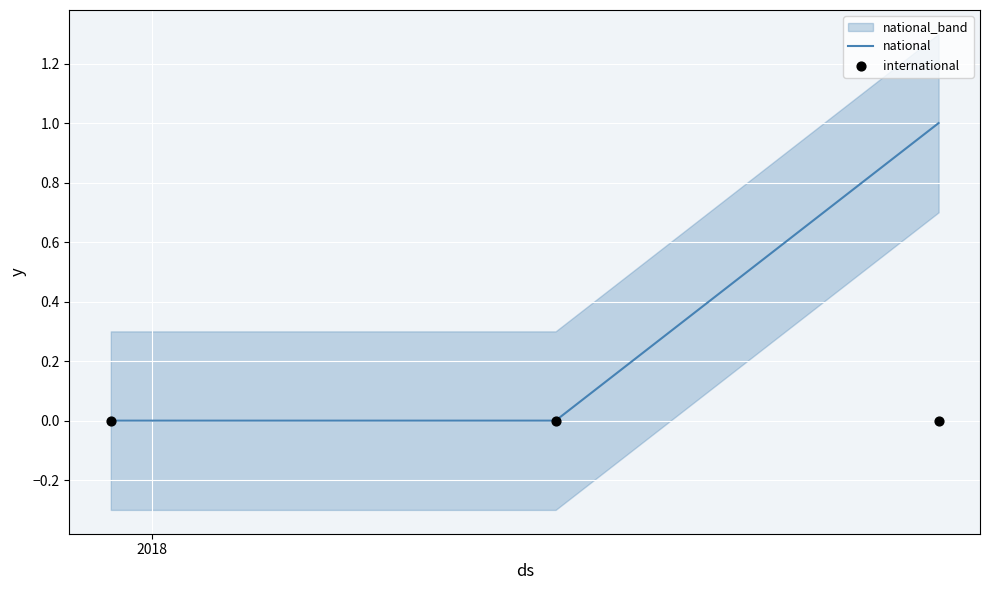

Which series has the largest total across all categories?

national